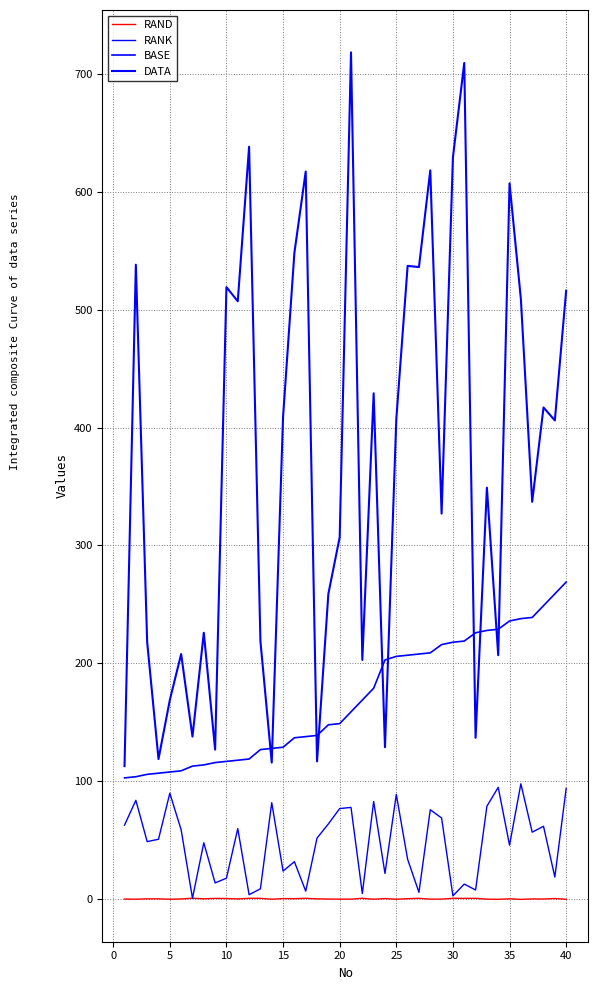

True or false: BASE has more than 1 interior local peaks.

False